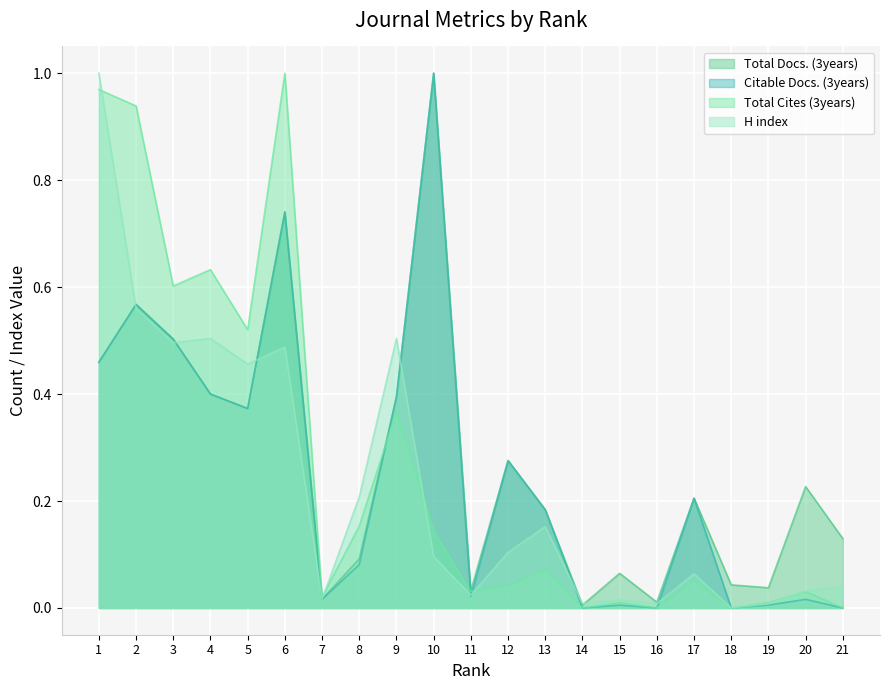

Between 19 and 20, which series saw the biggest shift?

Total Docs. (3years)